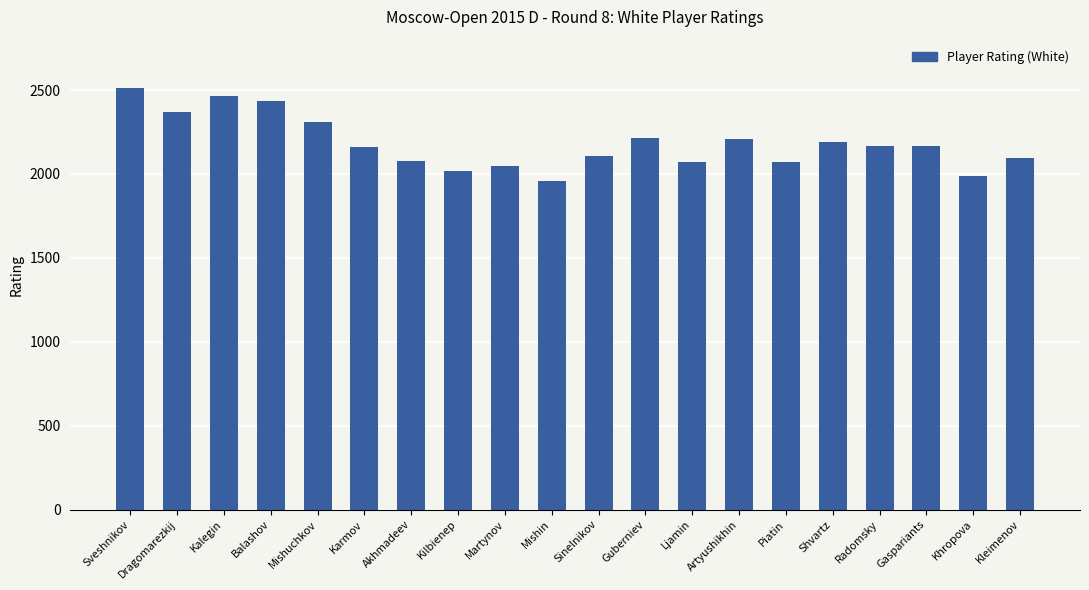

Which category has the lowest value across all series?

Mishin